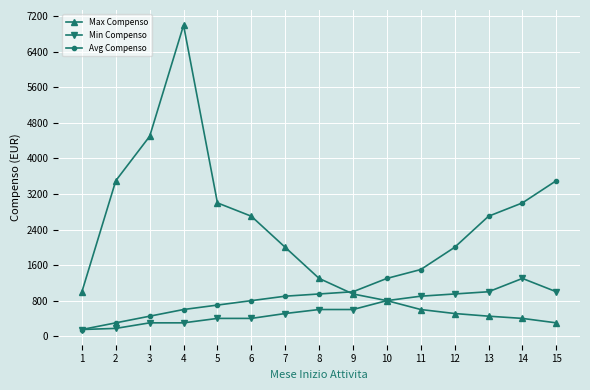

Which series changed the most between 7 and 14?

Avg Compenso